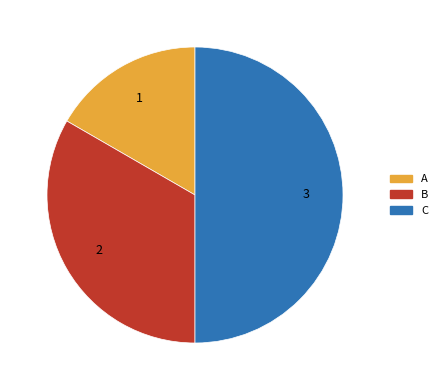

Does A represent more than half of the total?

No